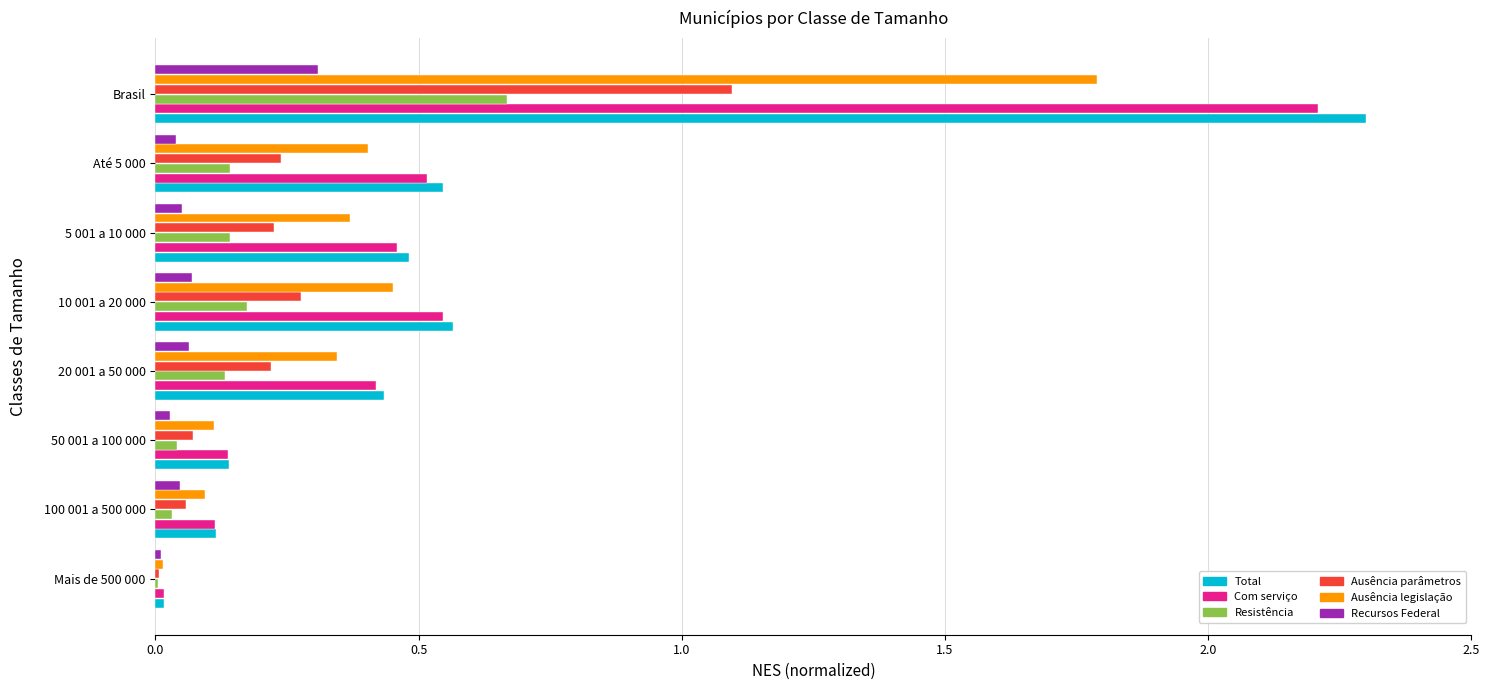

The Com serviço series shows 0.5 at 10 001 a 20 000. True or false?

True